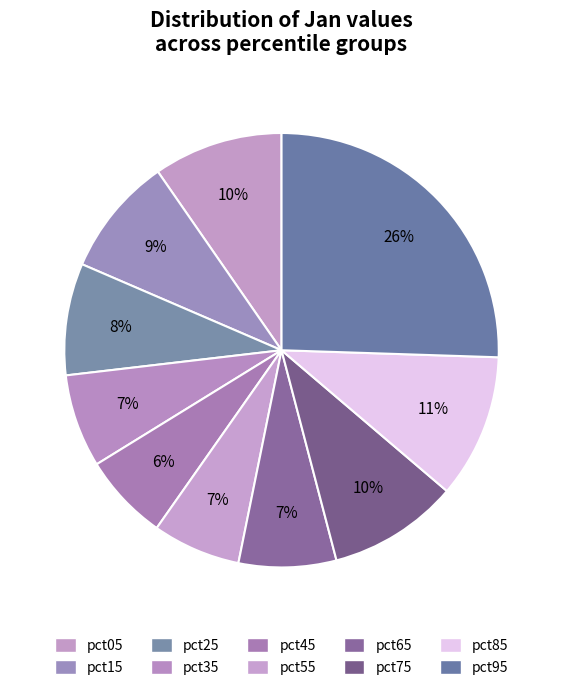

Is there any slice that represents more than half of the pie?

No